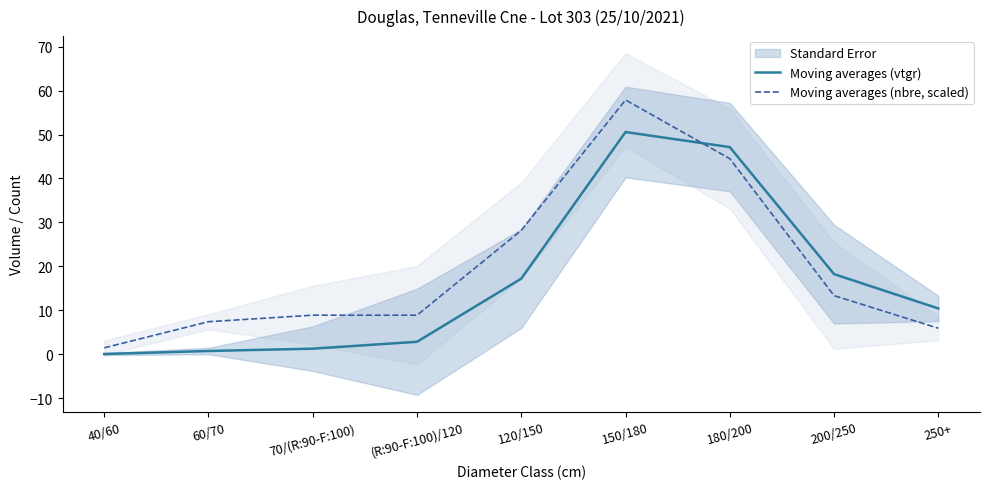

What is the sum of all Moving averages (nbre, scaled) values?

176.6